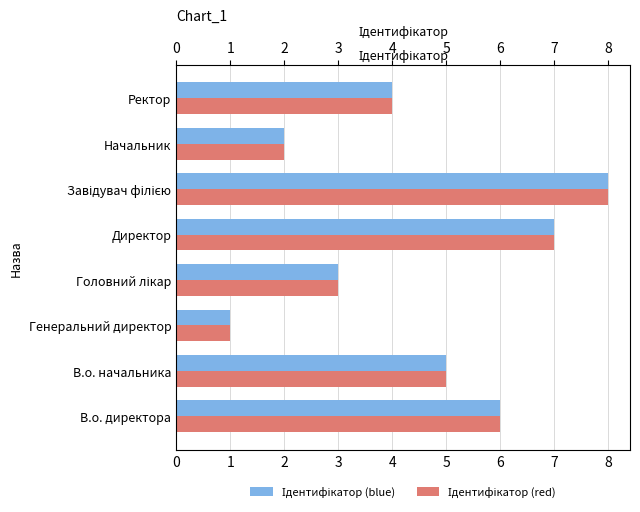

Between Начальник and Ректор, which series saw the biggest shift?

Ідентифікатор (blue)